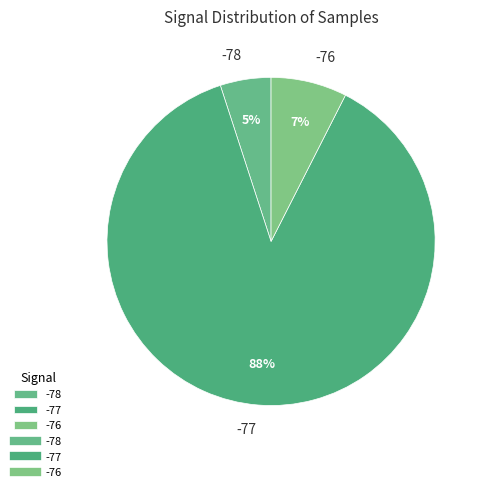

Rank the categories by value from lowest to highest.

-78, -76, -77